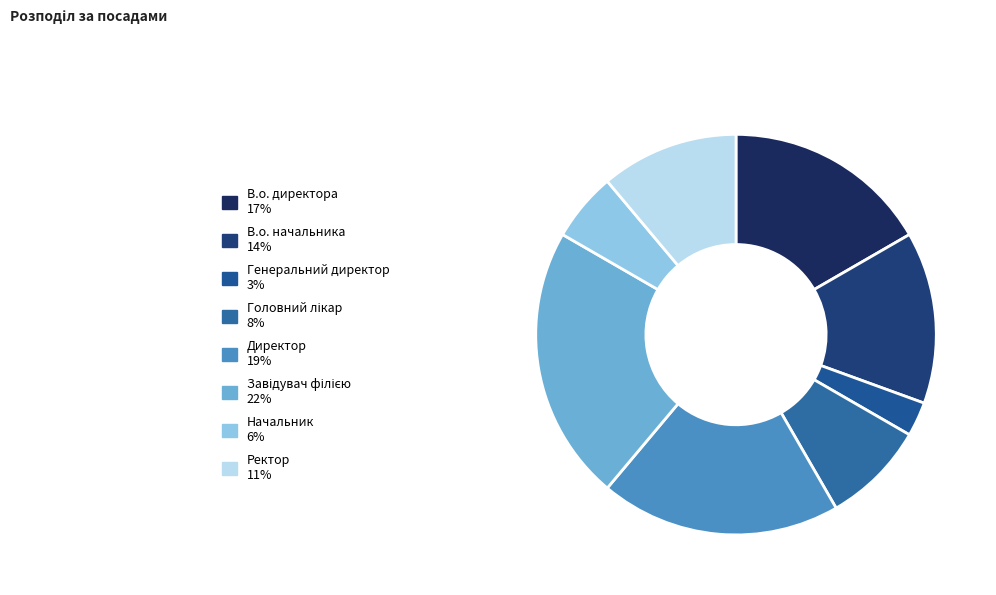

How many slices are in this pie chart?

8